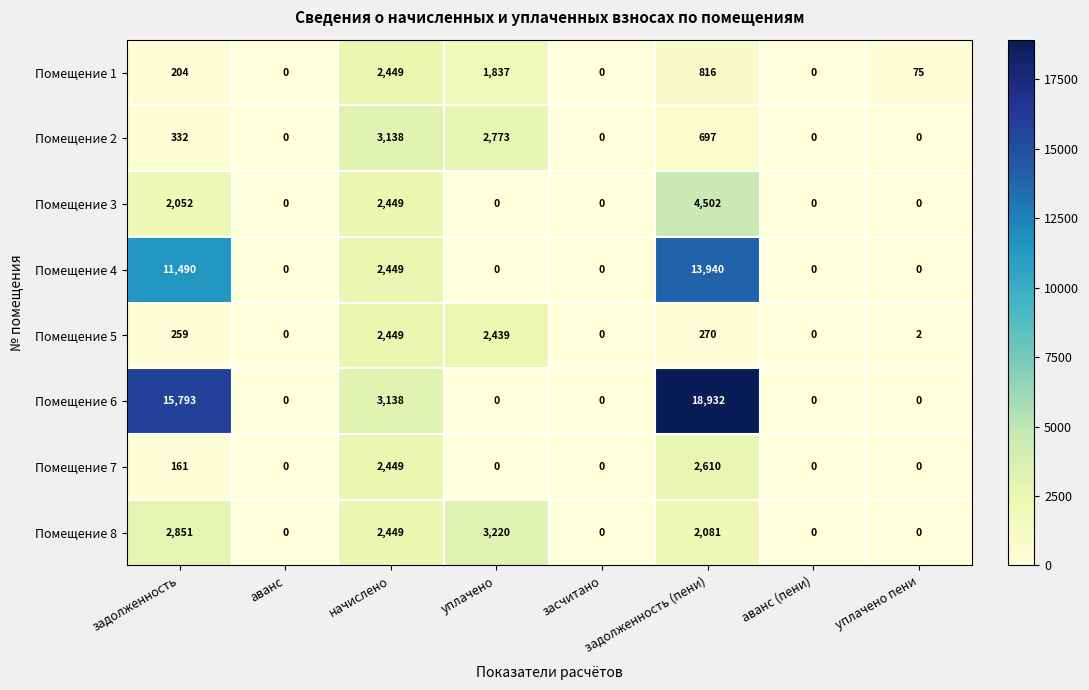

At which category is the sum across all series the highest?

задолженность (пени)